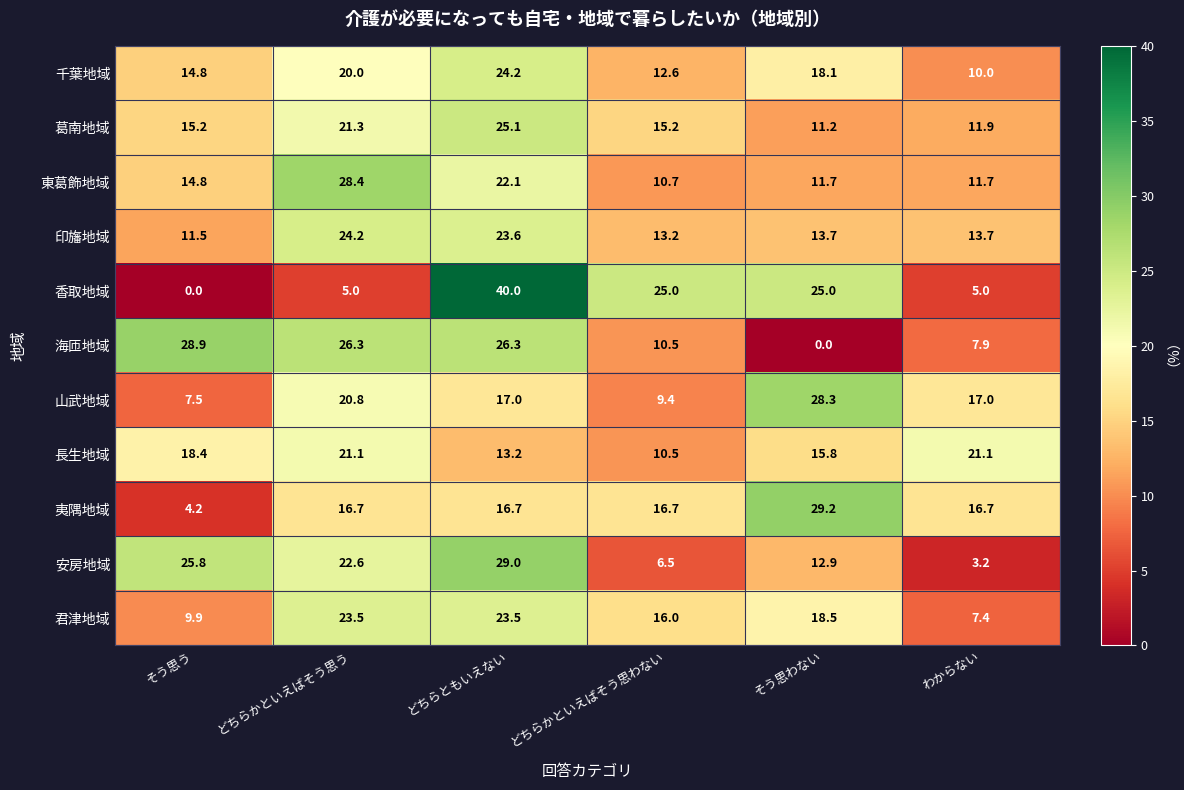

What is the average value of the 香取地域 series?

16.7